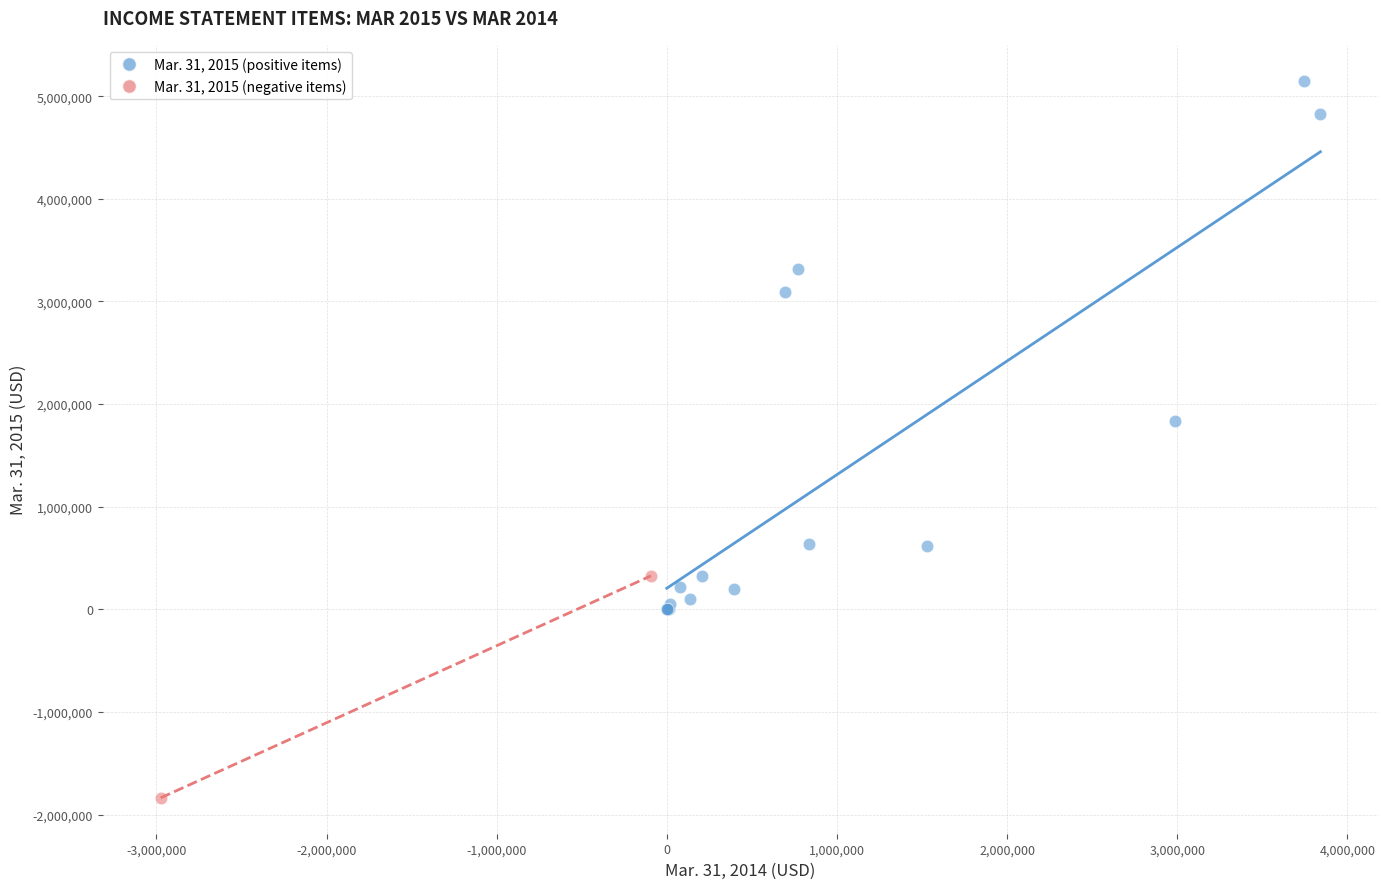

What are all the series names shown in the legend?

Mar. 31, 2015 (positive items), Mar. 31, 2015 (negative items)